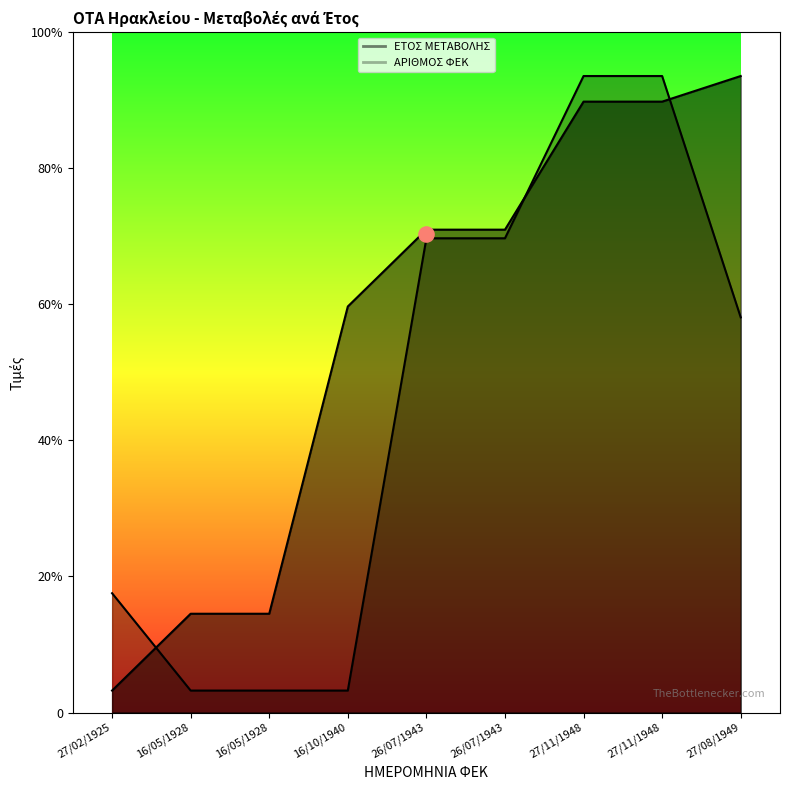

Which series contains the highest Y value?

ΕΤΟΣ ΜΕΤΑΒΟΛΗΣ